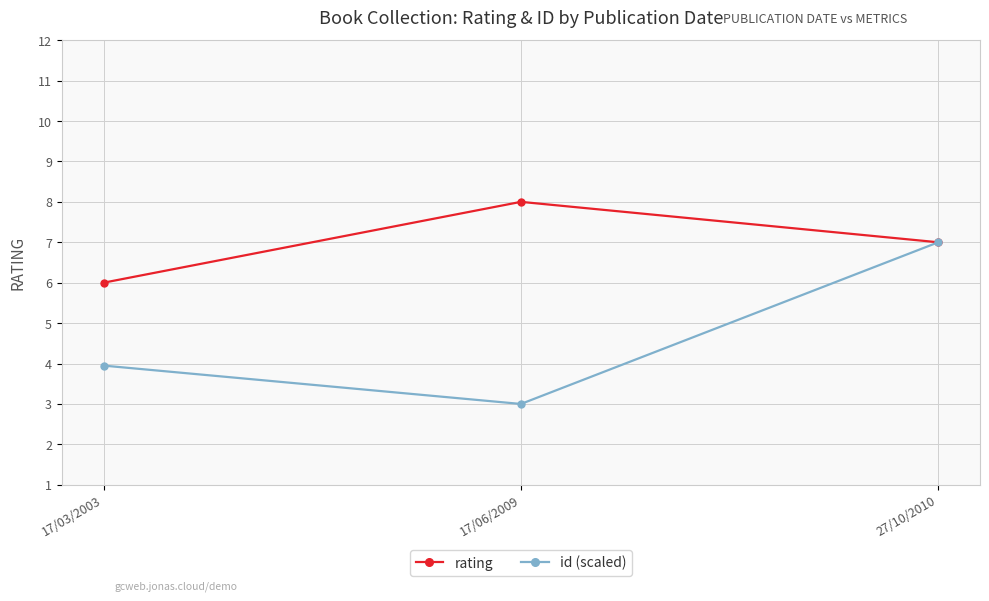

What is the average value of the rating series?

7.0